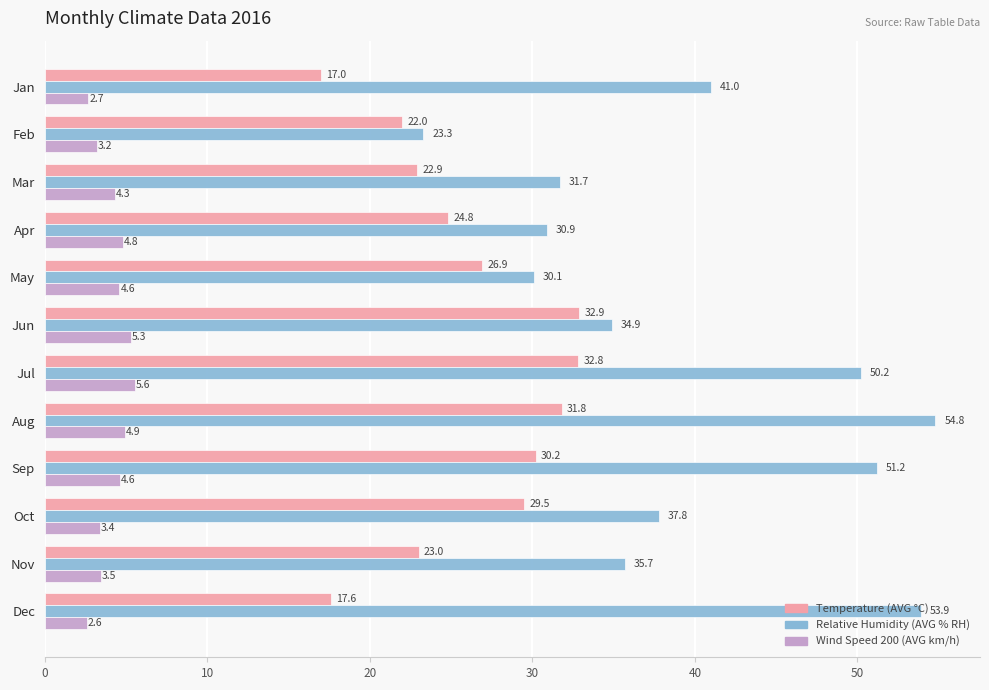

Rank the series by their average value, from lowest to highest.

Wind Speed 200 (AVG km/h), Temperature (AVG °C), Relative Humidity (AVG % RH)